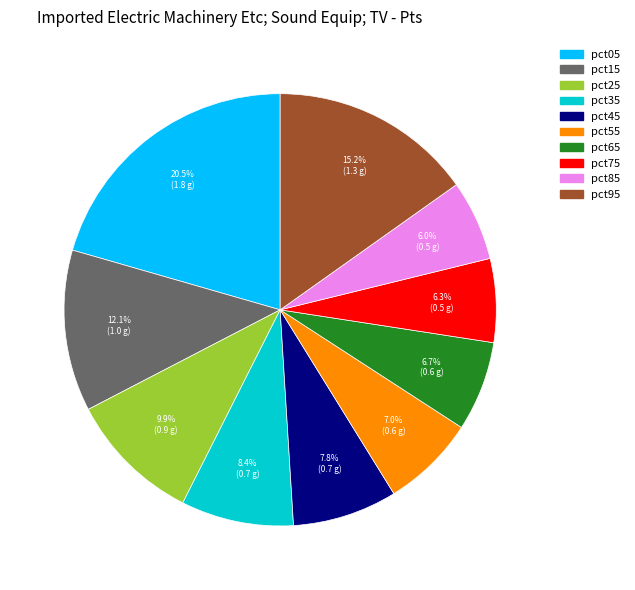

To the nearest percent, what is the difference between the largest and smallest slice percentages?

15%